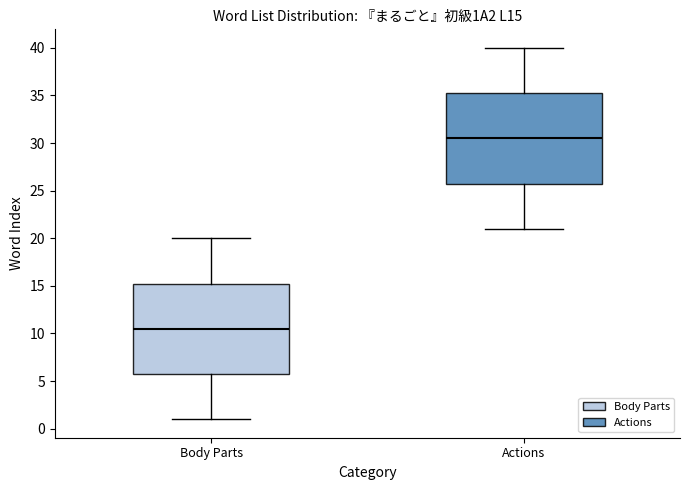

Reading left to right, read every box against the y-axis: the position of its median line, the range the box covers, and the ends of its whiskers. The values are not printed on the chart, so give them approximately, as read against the axis.

Body Parts: median 10.5, box 6.0 to 15.5, whiskers 1.0 to 20.0
Actions: median 30.5, box 26.0 to 35.5, whiskers 21.0 to 40.0